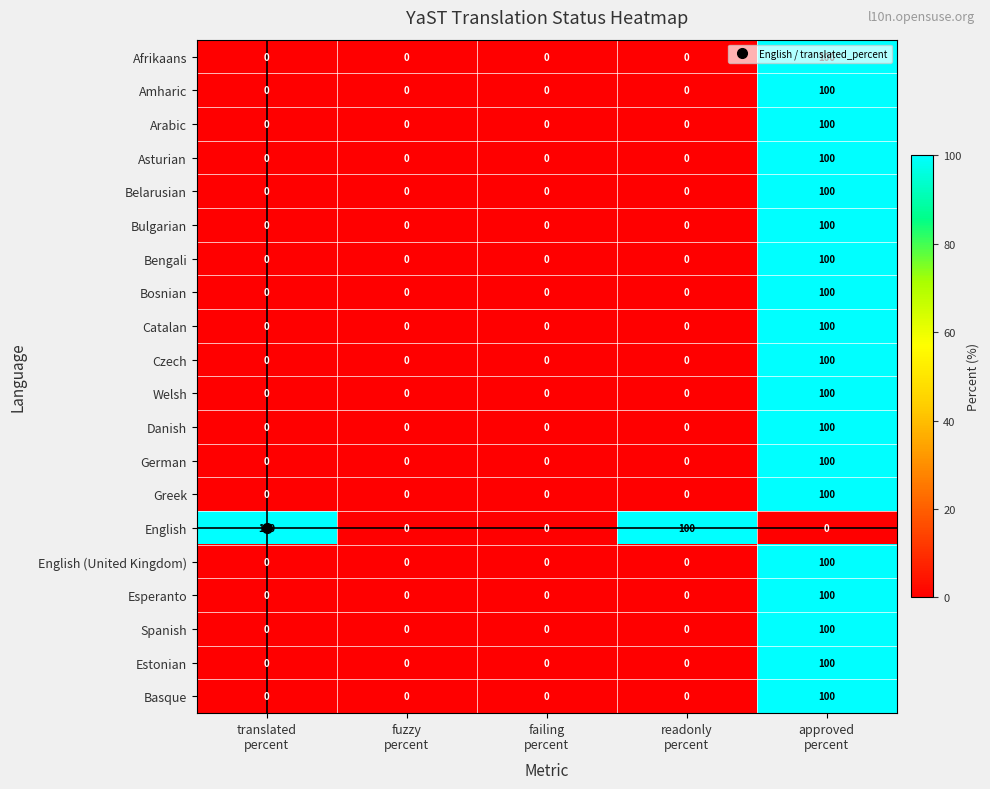

How many values in Basque are above zero?

1